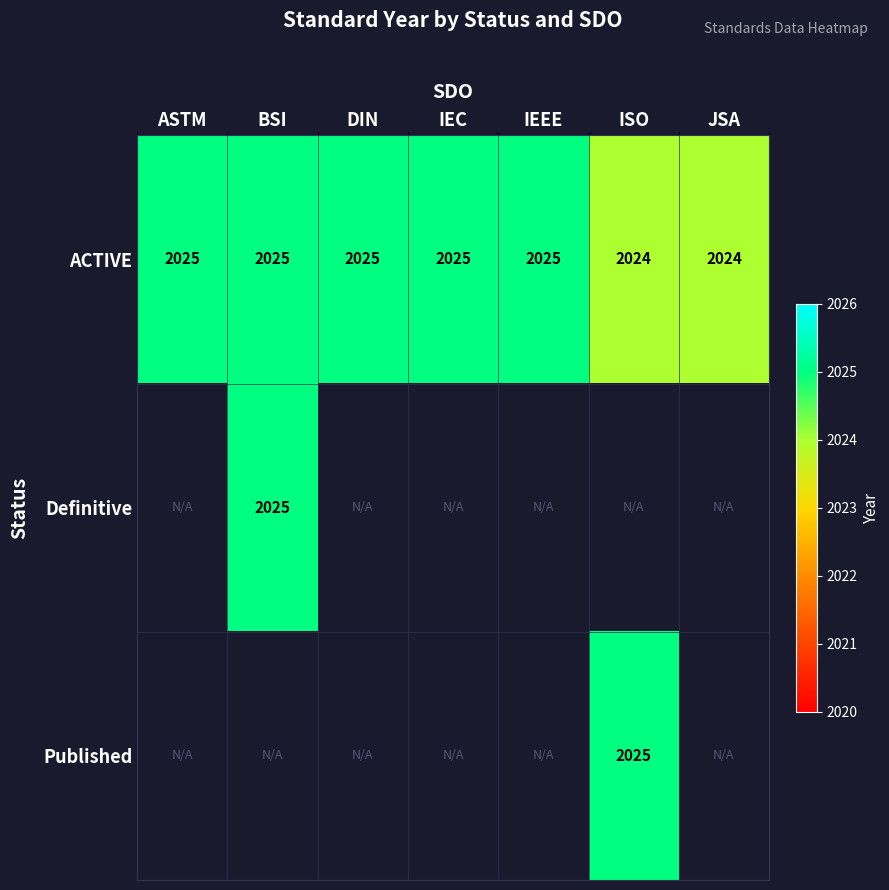

How many ACTIVE values are between 2024 and 2025?

7